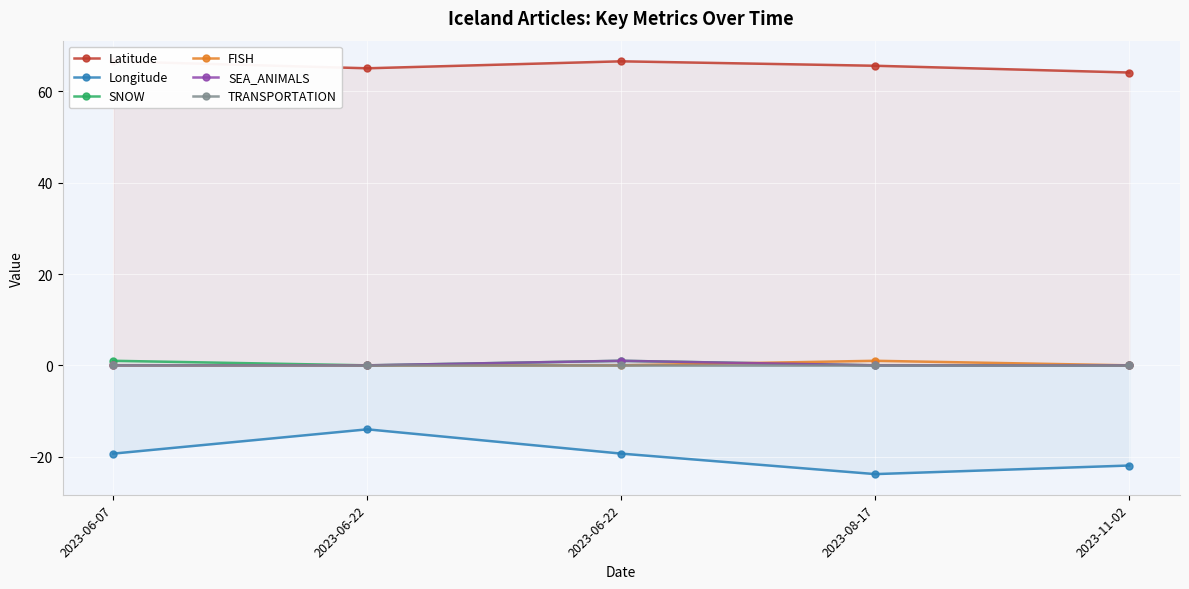

True or false: SNOW and SEA_ANIMALS intersect in this chart.

False